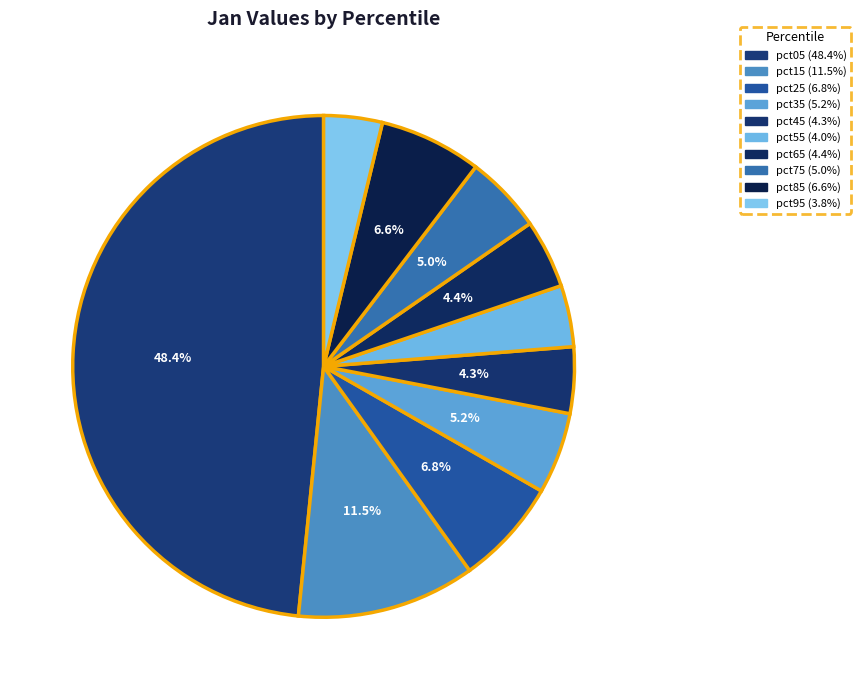

Which slice is the smallest?

pct95